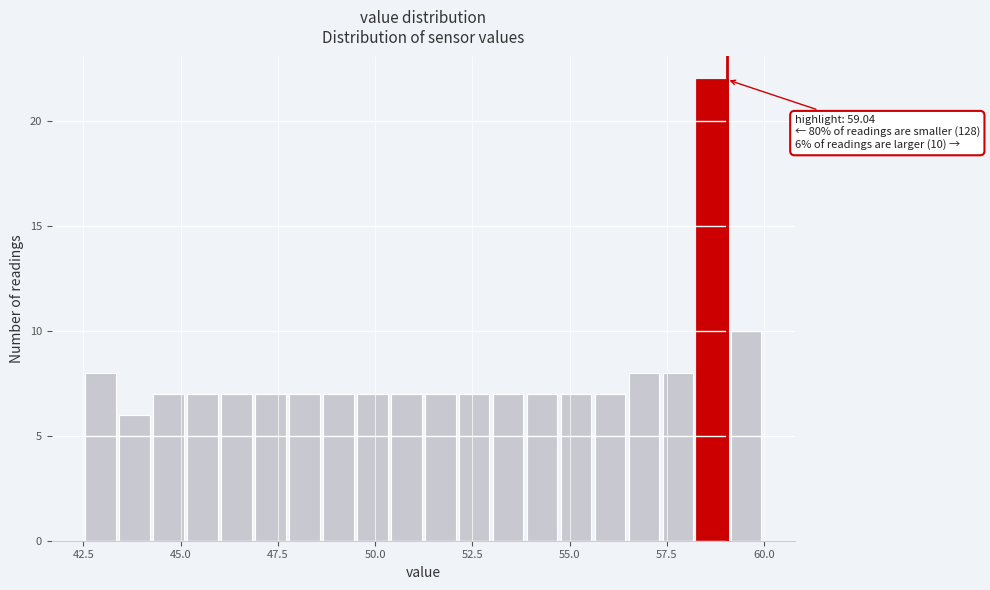

Around what value on the x-axis is the tallest bar? Give the approximate position of its centre, as read against the axis.

58.5